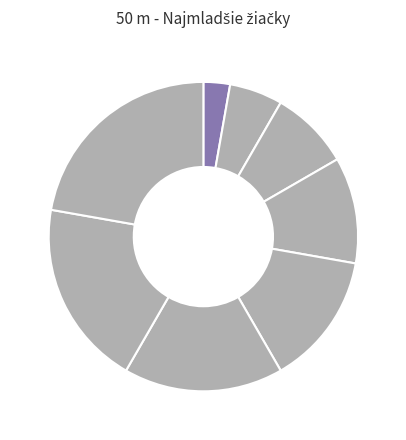

How many slices are in this pie chart?

8